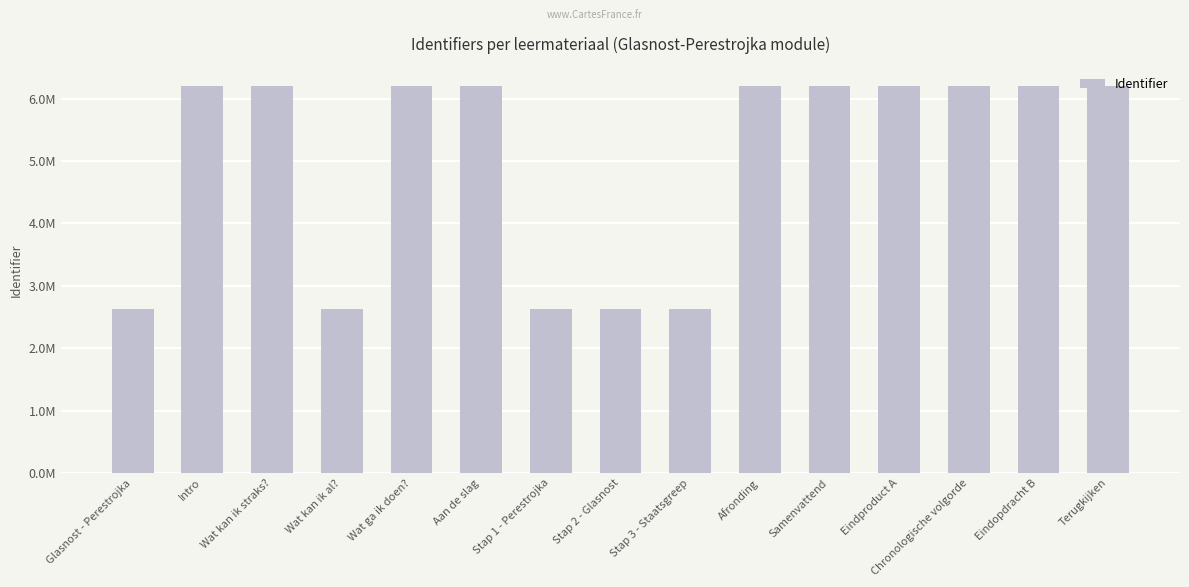

Does the chart contain any negative values?

No